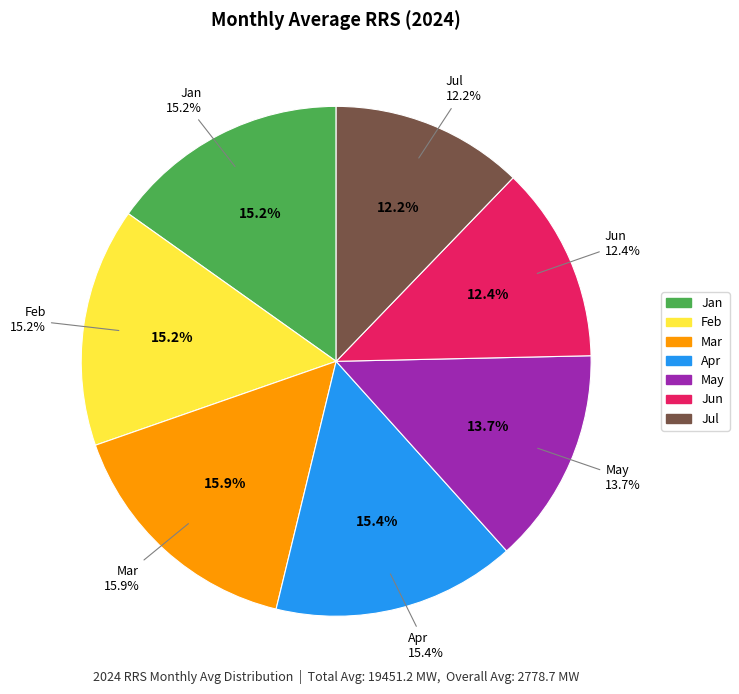

To the nearest percent, what percentage of the pie is Mar?

16%